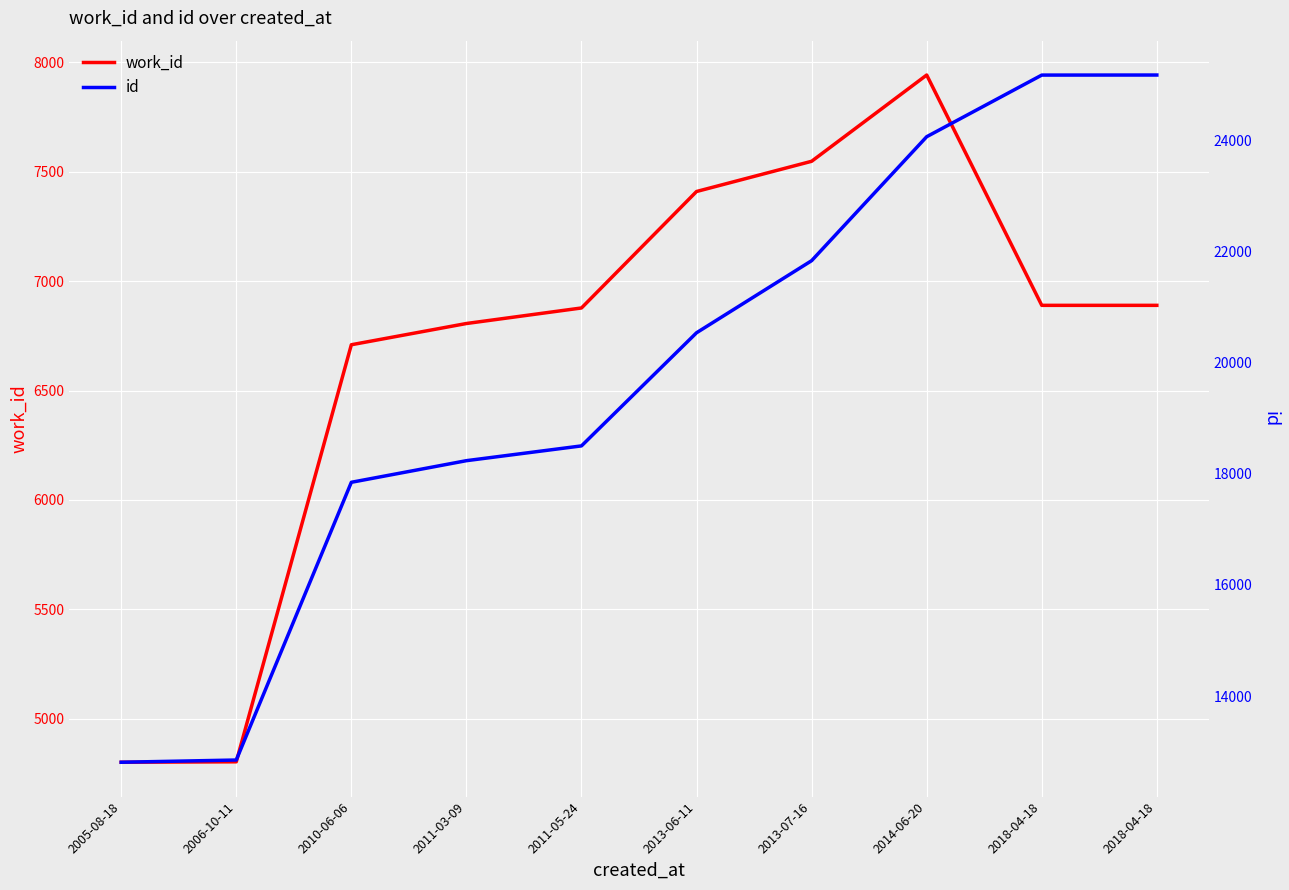

What is the sum of all id values?

197033